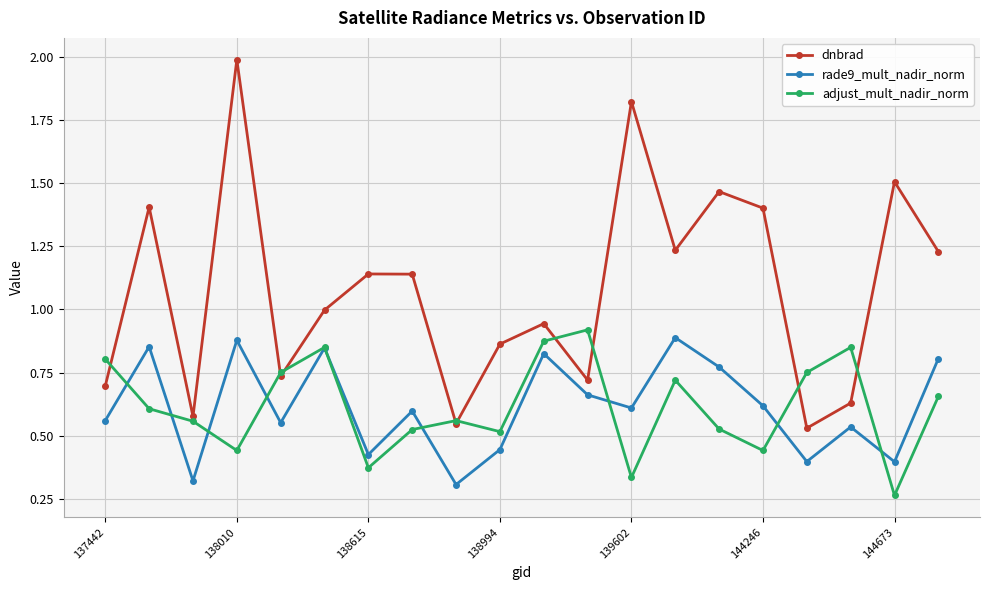

Which series has the largest total across all categories?

dnbrad